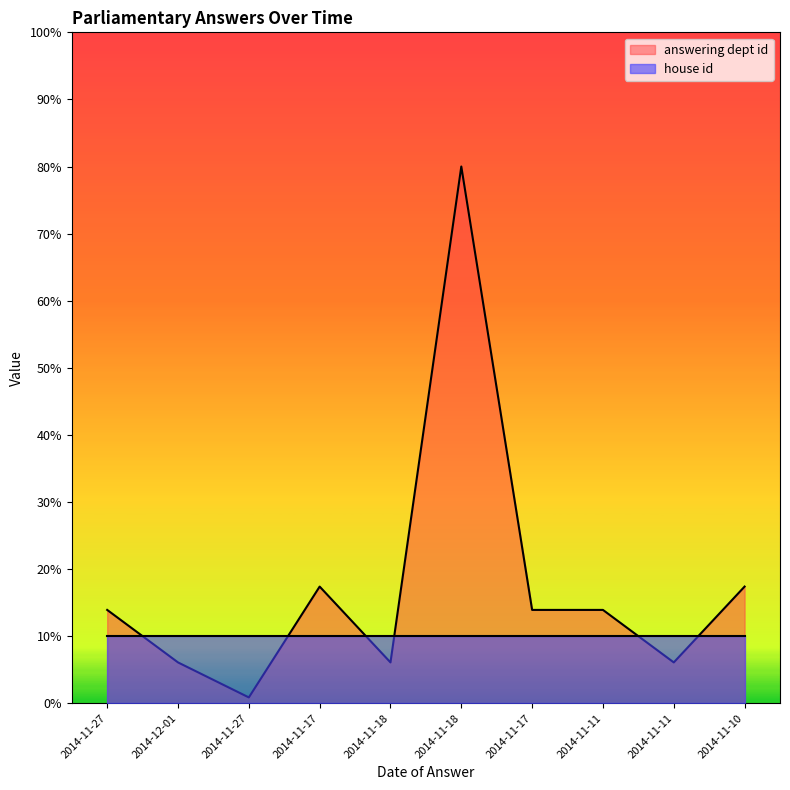

Reading left to right, extract all data points from this chart.

2014-11-27=13.9	2014-12-01=6.1	2014-11-27=0.9	2014-11-17=17.4	2014-11-18=6.1	2014-11-18=80.0	2014-11-17=13.9	2014-11-11=13.9	2014-11-11=6.1	2014-11-10=17.4